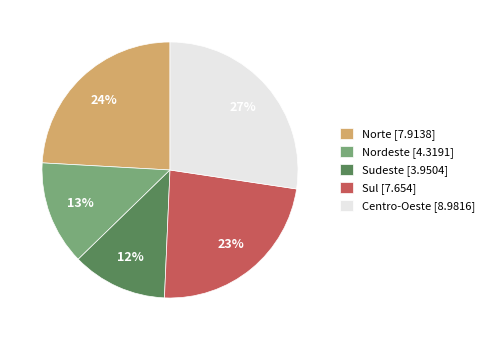

Which category has the smallest portion of the pie?

Sudeste